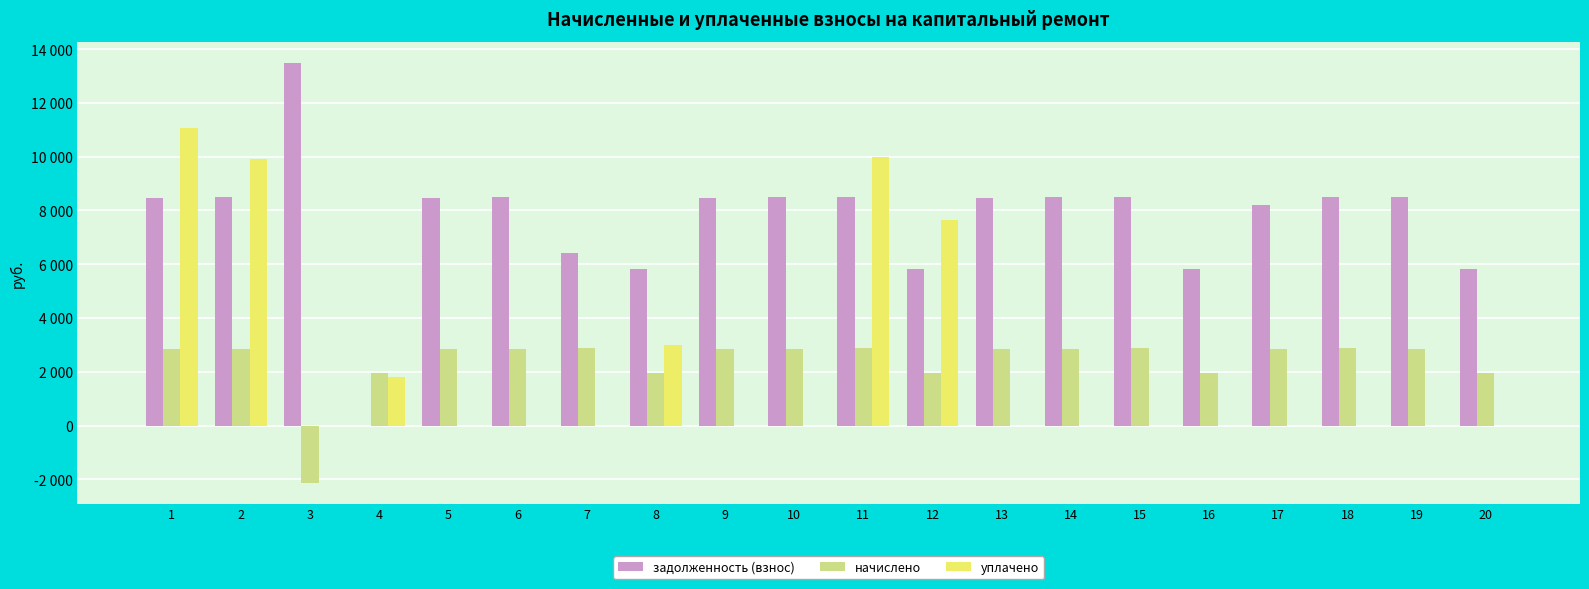

Are the bars horizontal?

No